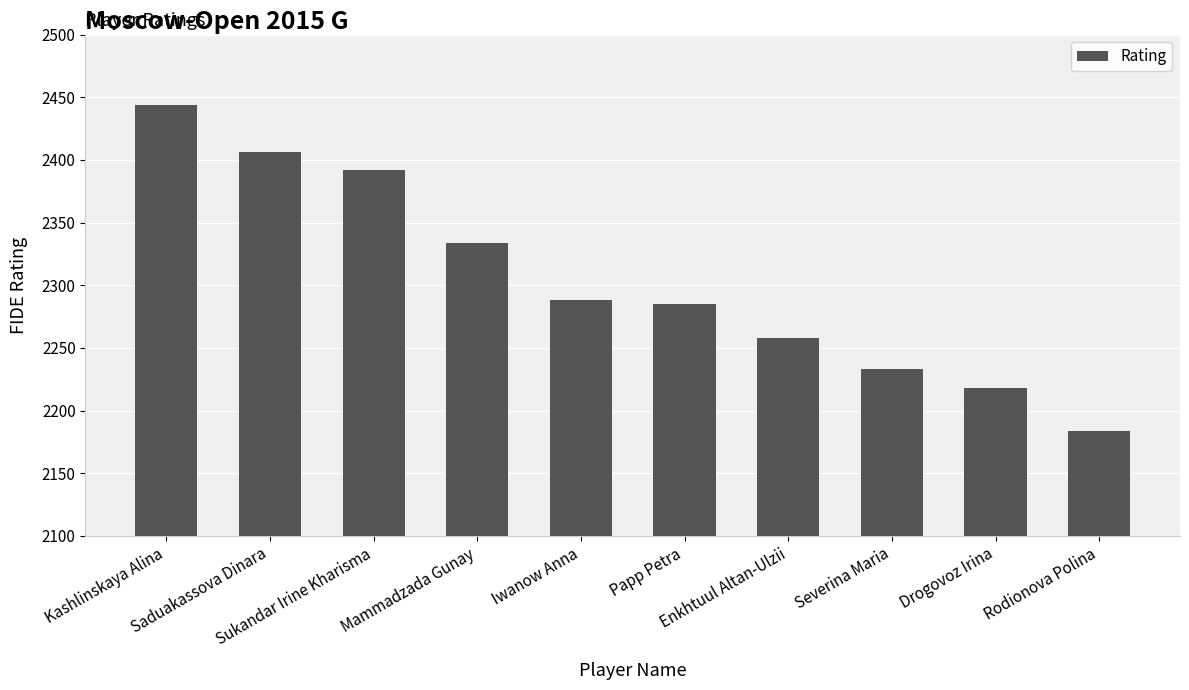

How many data points does each series have?

10